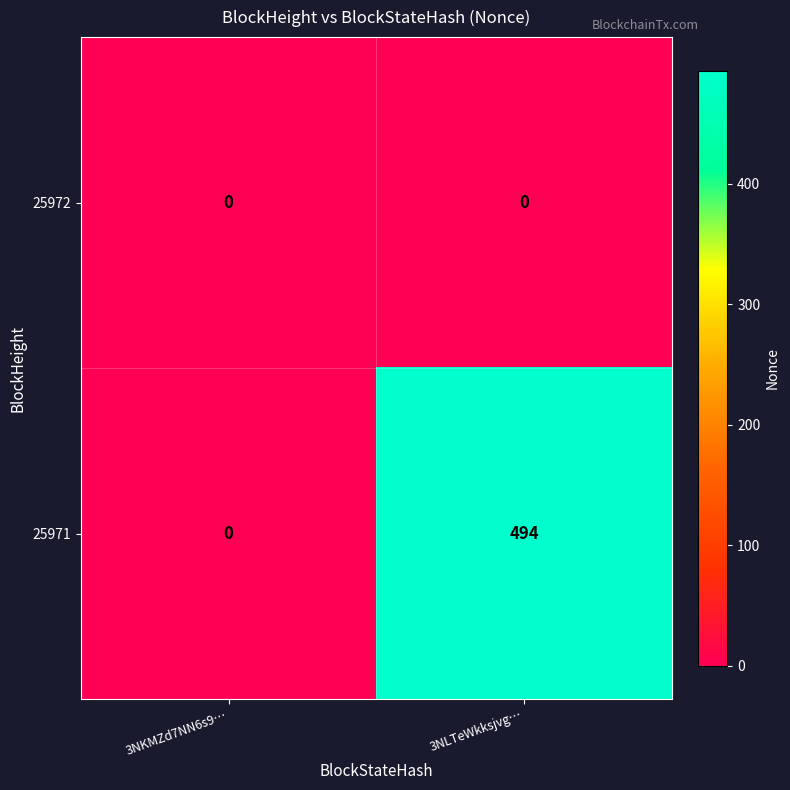

True or false: 25971 has a value of -269 at 3NKMZd7NN6s9….

False